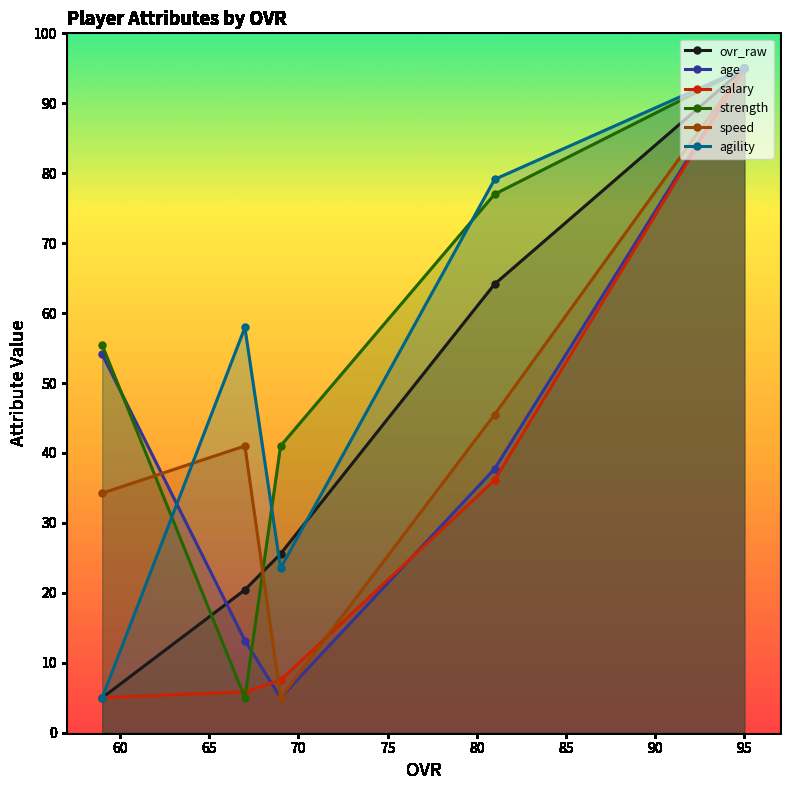

What is the maximum value shown in the chart?

95.0